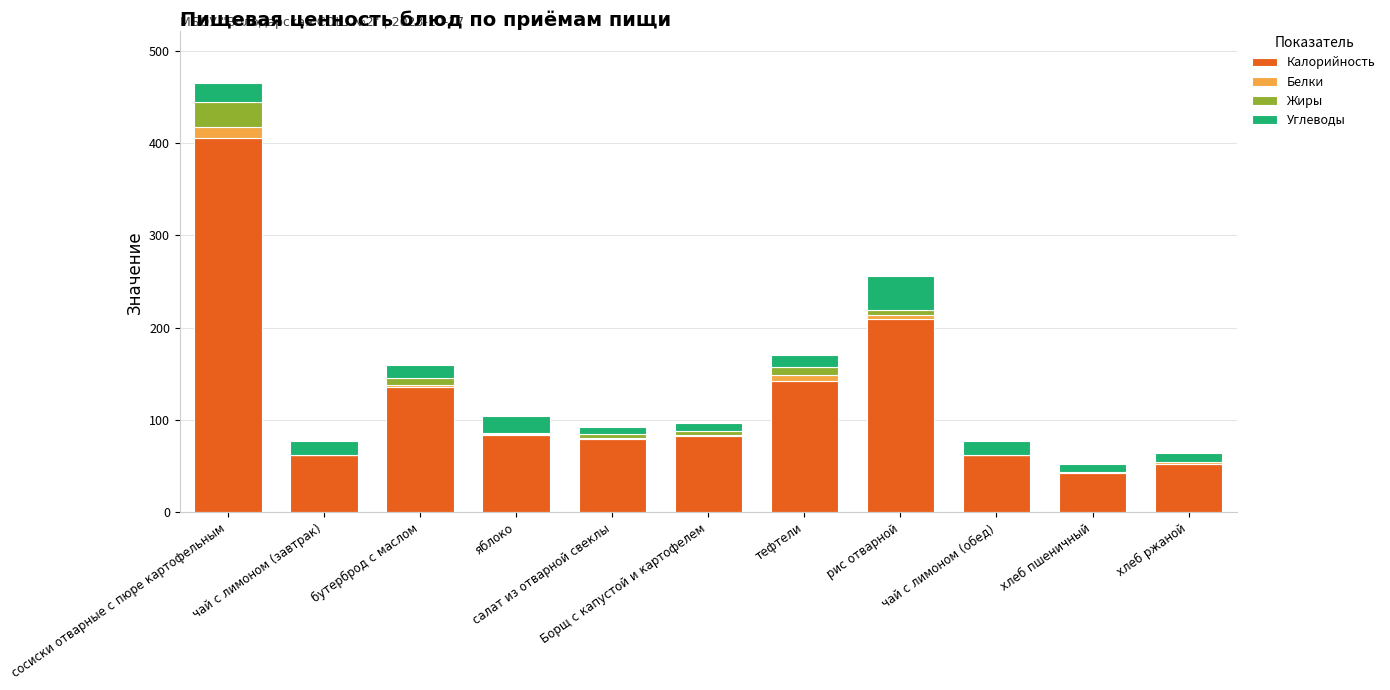

What is the highest value of the Калорийность series?

405.6